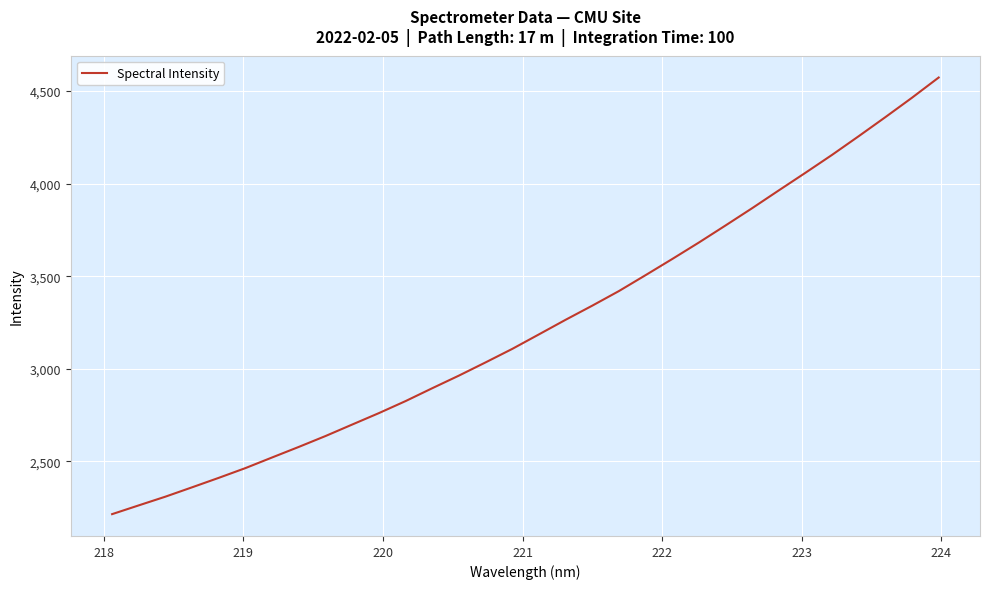

What is the maximum value shown in the chart?

4572.8